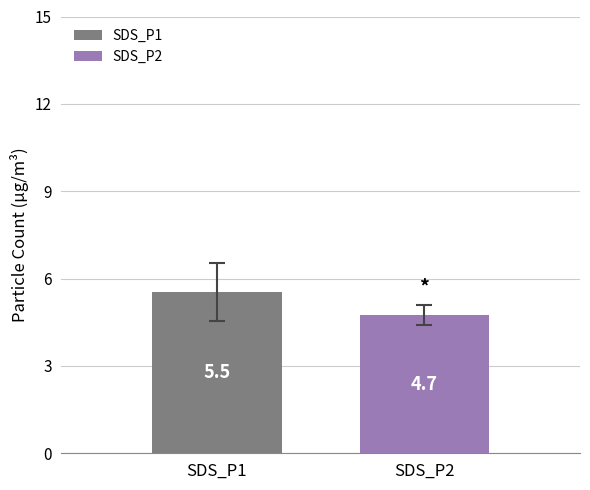

What is the minimum value shown in the chart?

4.7